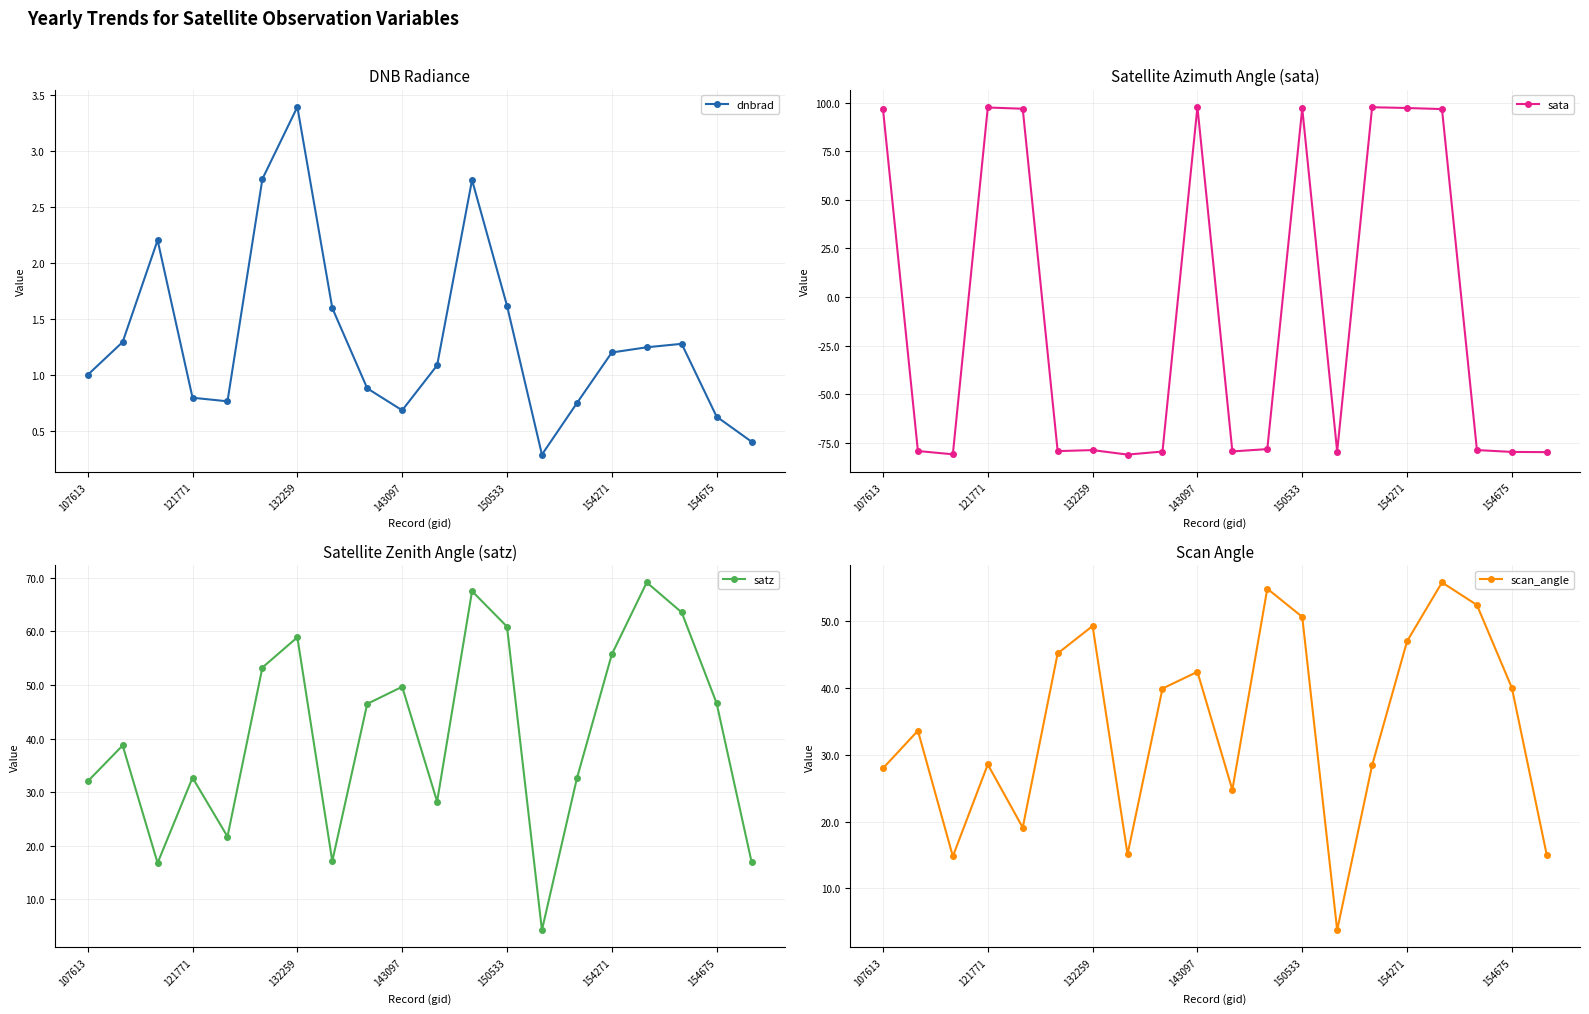

True or false: dnbrad has more than 0 interior local peaks.

True